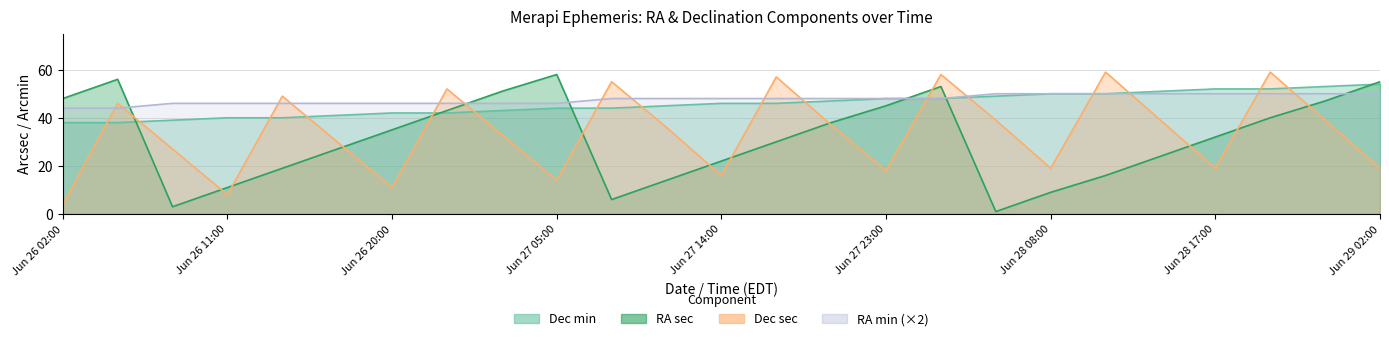

What is the difference between the second highest and second lowest values in the RA min series?

6